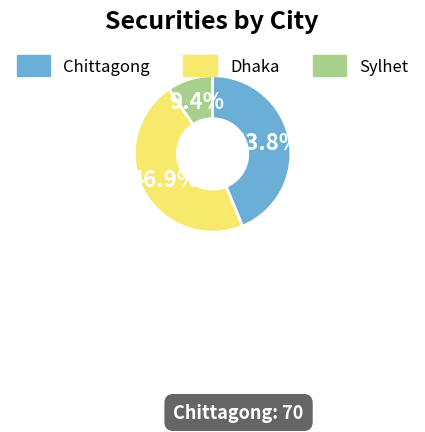

What is the total percentage of Sylhet and Chittagong?

53.1%